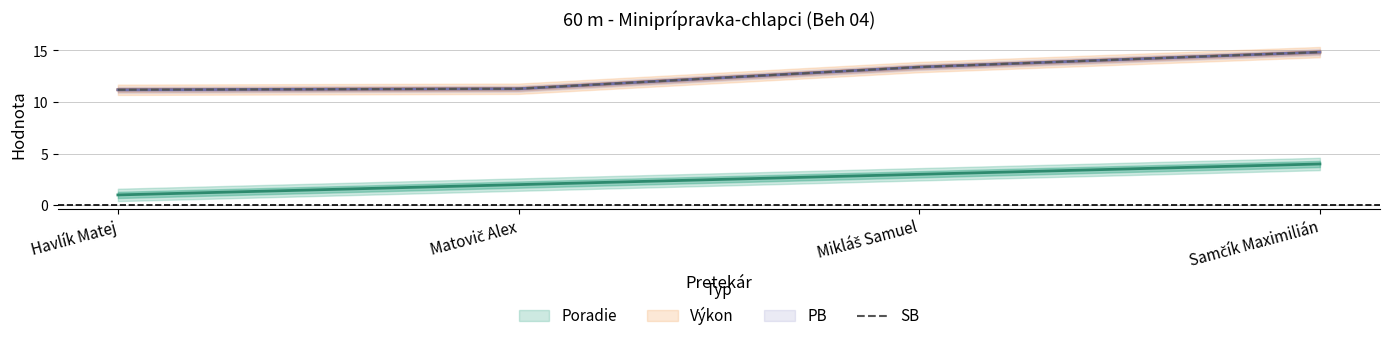

What value does the SB series have at Havlík Matej?

11.2